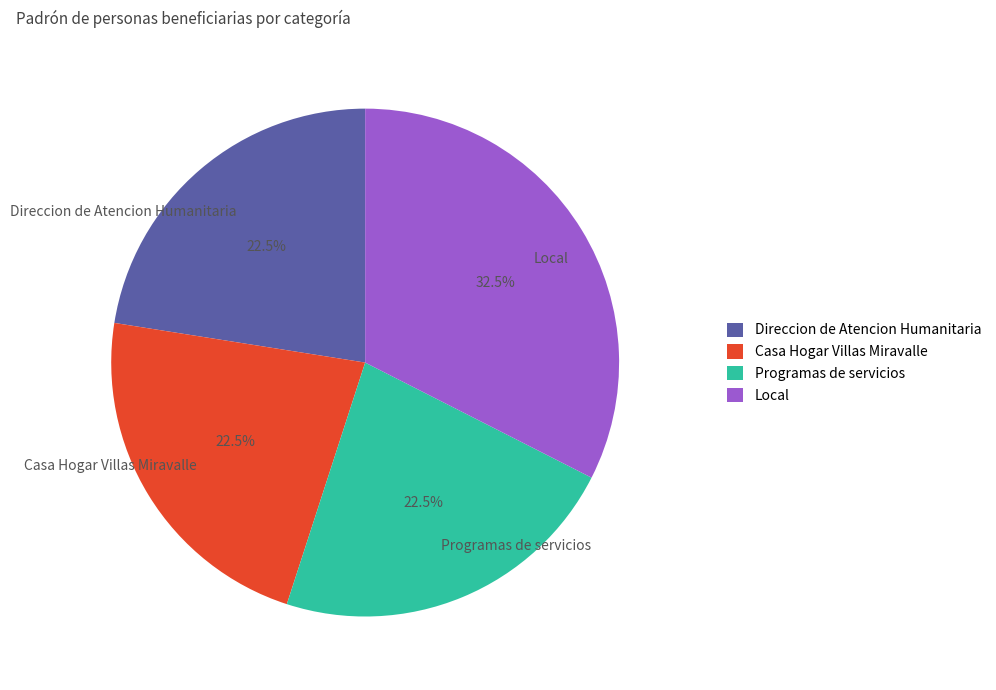

What is the largest slice in the pie chart?

Local